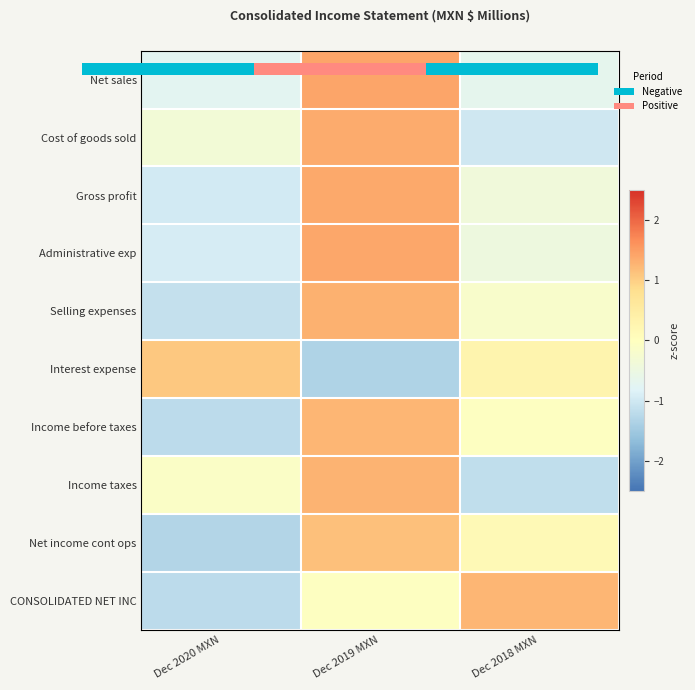

At Dec 2018 MXN, list the series in order from smallest to largest.

Income taxes, Cost of goods sold, Net sales, Administrative exp, Gross profit, Selling expenses, Income before taxes, Net income cont ops, Interest expense, CONSOLIDATED NET INC